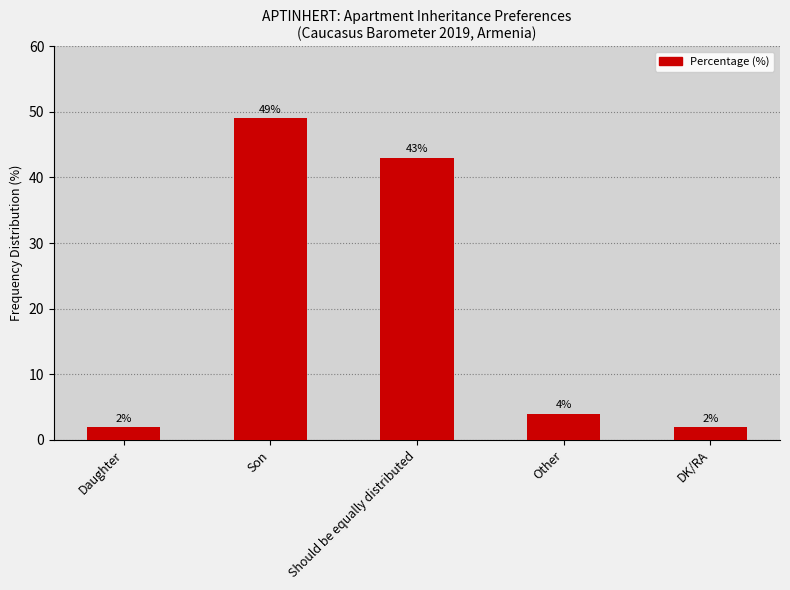

What is the label of the 4th bar from the left?

Other